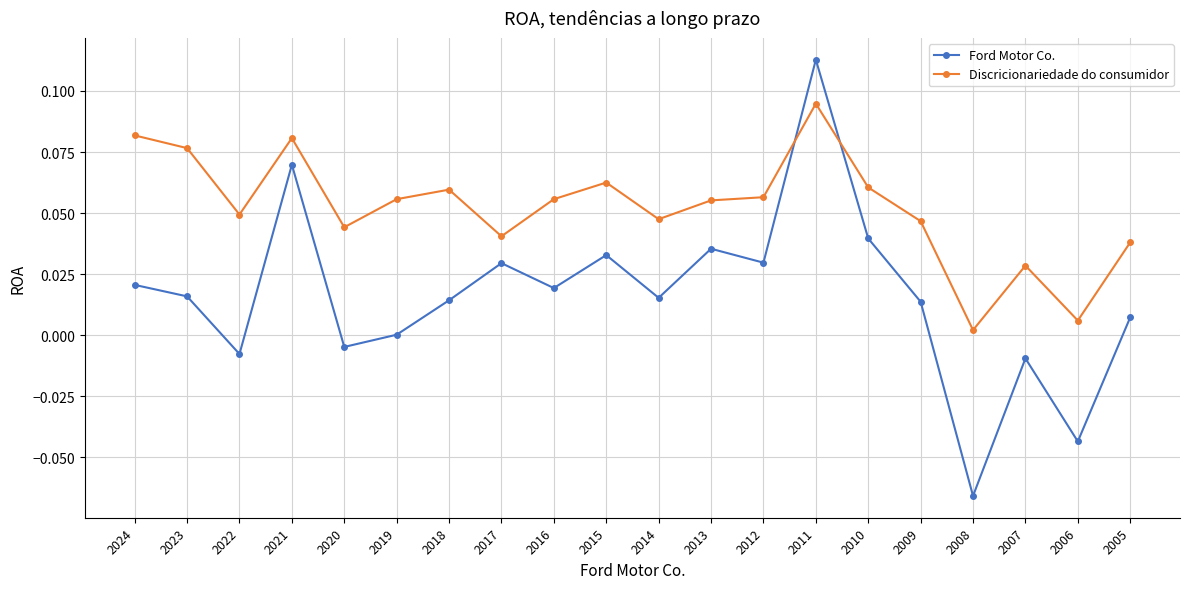

At which category does Discricionariedade do consumidor reach its first local peak?

2021